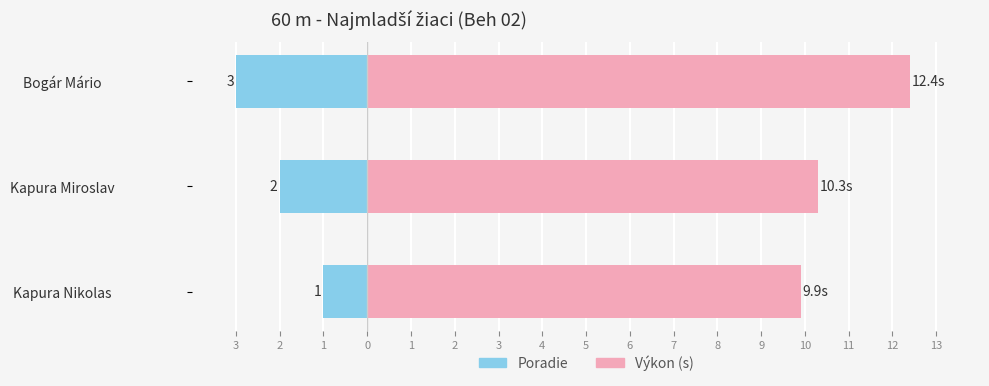

How many data points in Výkon (s) are above 10?

2